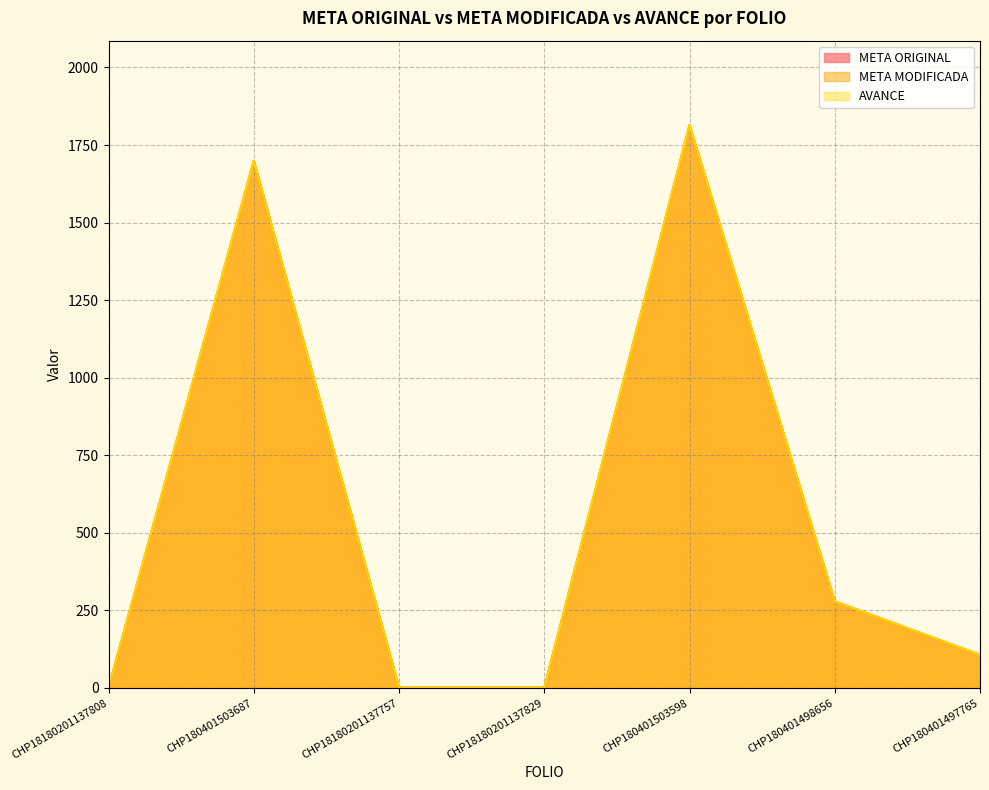

Count the number of categories in the chart.

7